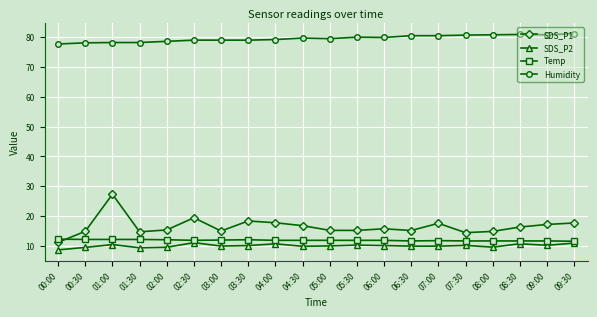

The value of SDS_P2 at 01:00 is 3.7. True or false?

False